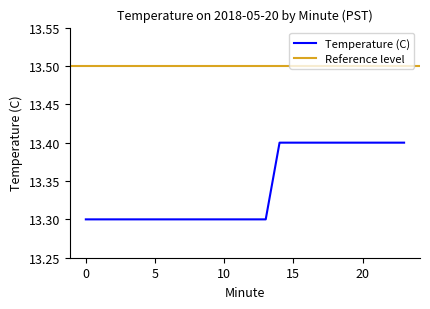

What is the maximum value shown in the chart?

13.4